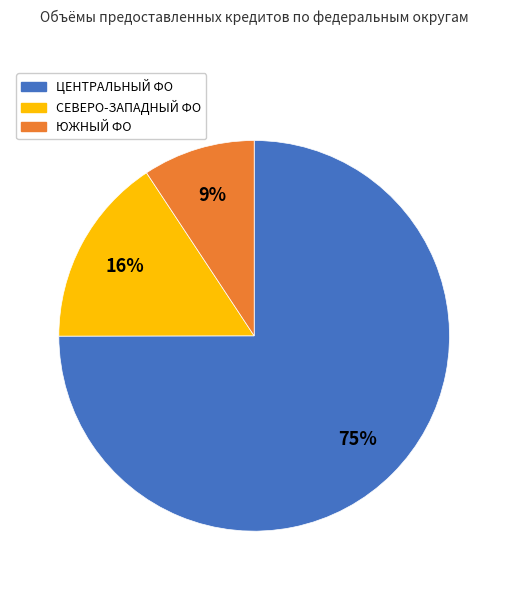

Count the number of slices in the pie.

3